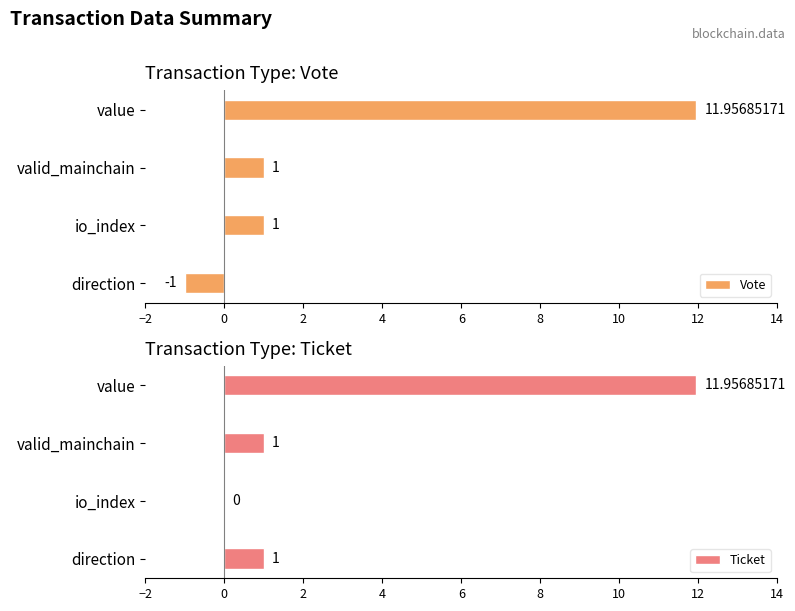

At which label does Vote reach its minimum?

direction